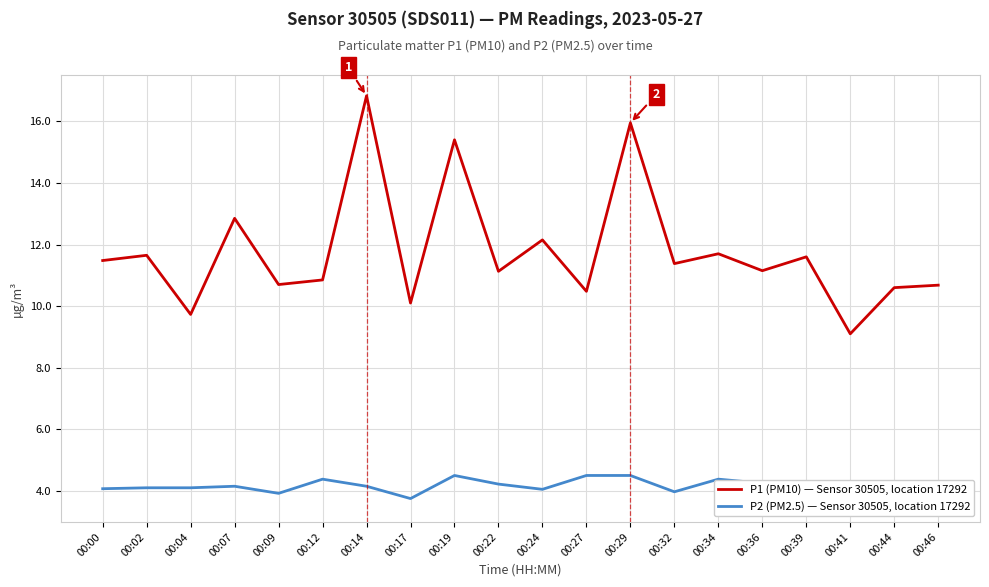

True or false: P1 (PM10) — Sensor 30505, location 17292 and P2 (PM2.5) — Sensor 30505, location 17292 intersect in this chart.

False